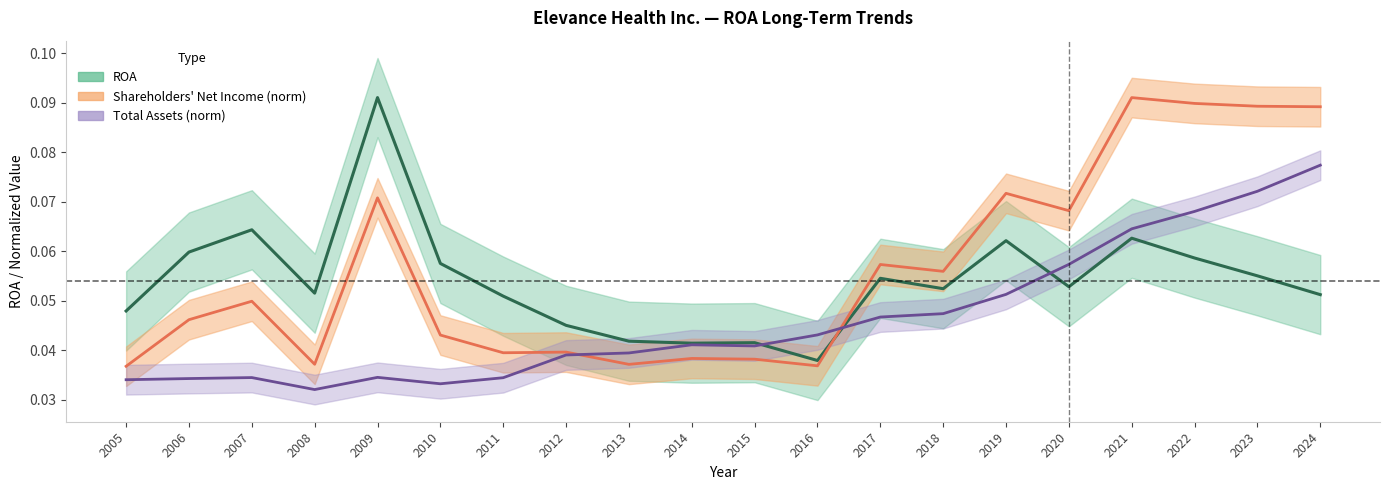

Rank the series by their maximum value, from lowest to highest.

Total Assets (norm), ROA, Shareholders' Net Income (norm)